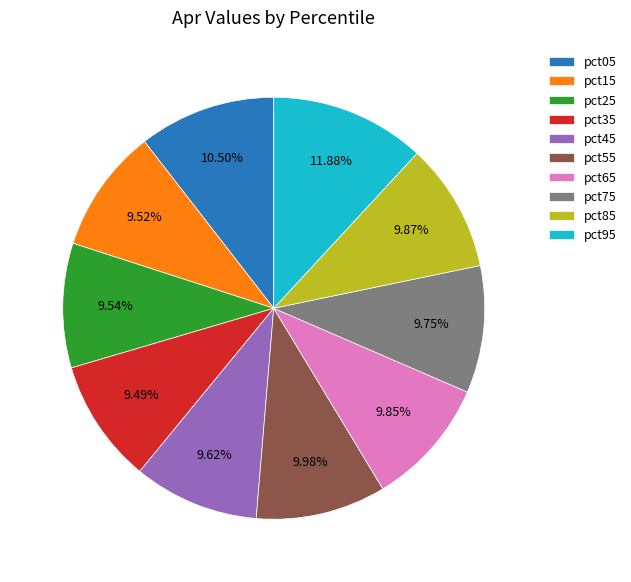

To the nearest percent, what portion does pct85 represent?

10%